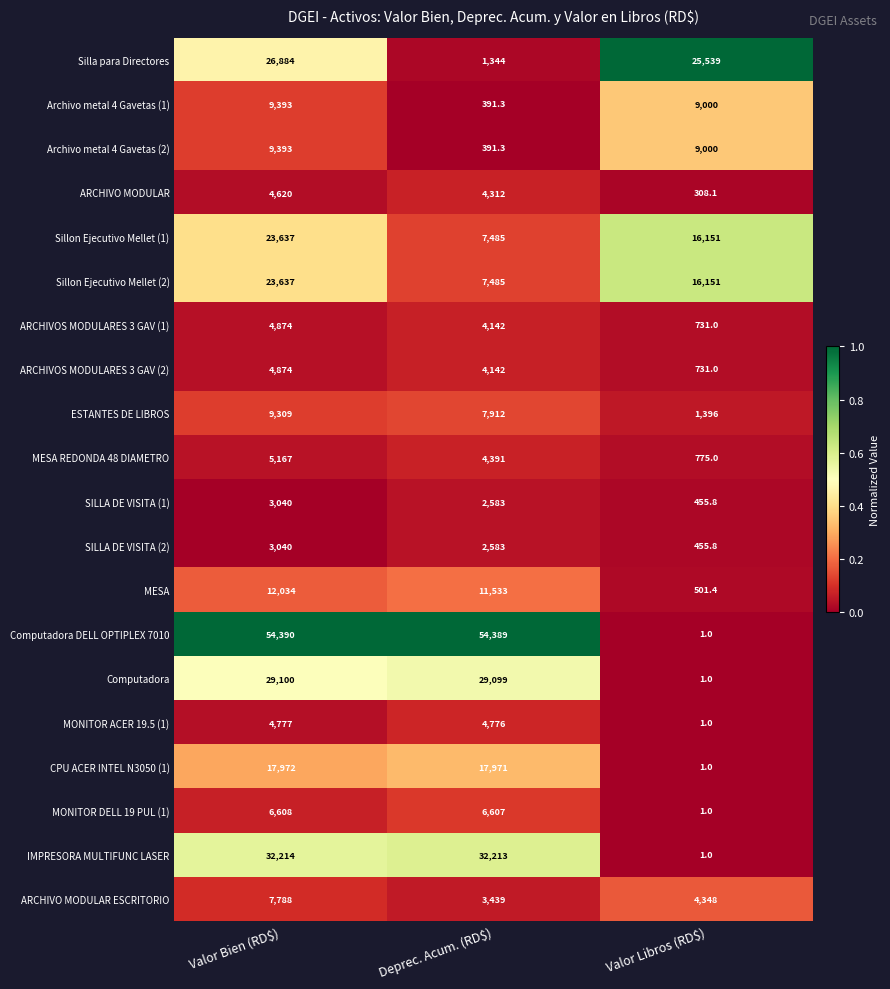

What is the difference between the highest and lowest values at Valor Bien (RD$)?

51350.0